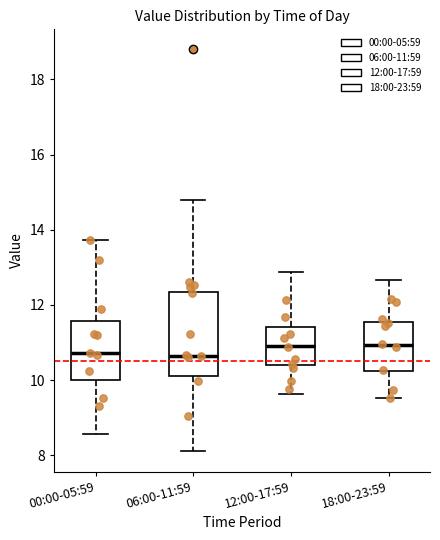

Where does the lower whisker of the box for 06:00-11:59 end on the y-axis? The values are not printed on the chart, so give them approximately, as read against the axis.

8.2